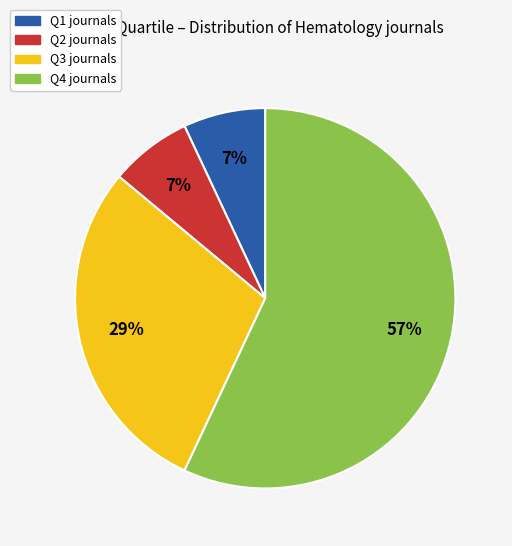

Does Q2 account for over 50% of the chart?

No